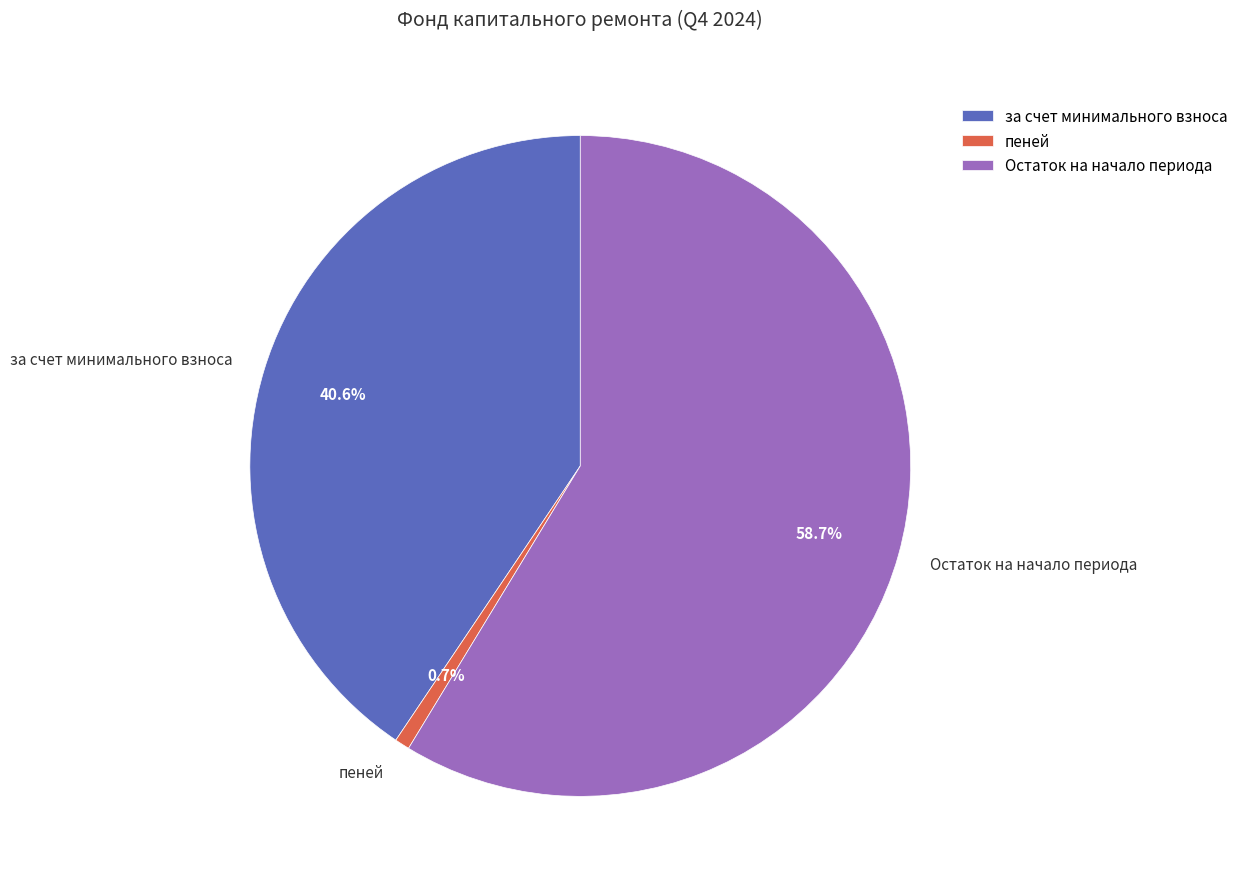

Rank the categories by value from highest to lowest.

Остаток на начало периода, за счет минимального взноса, пеней